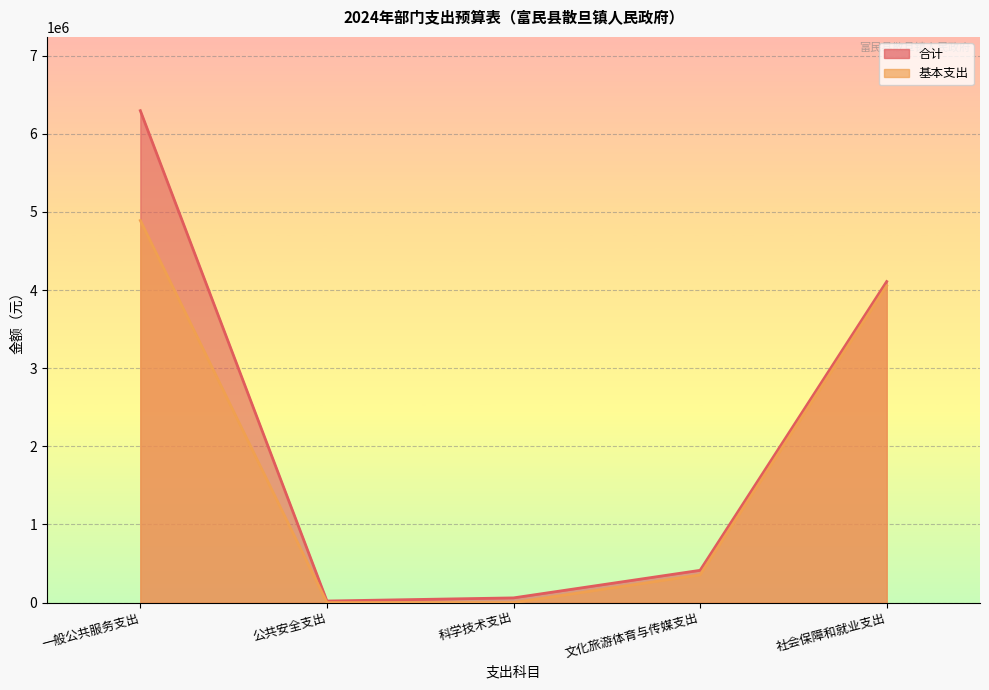

Which category has the highest value in the 合计 series?

一般公共服务支出